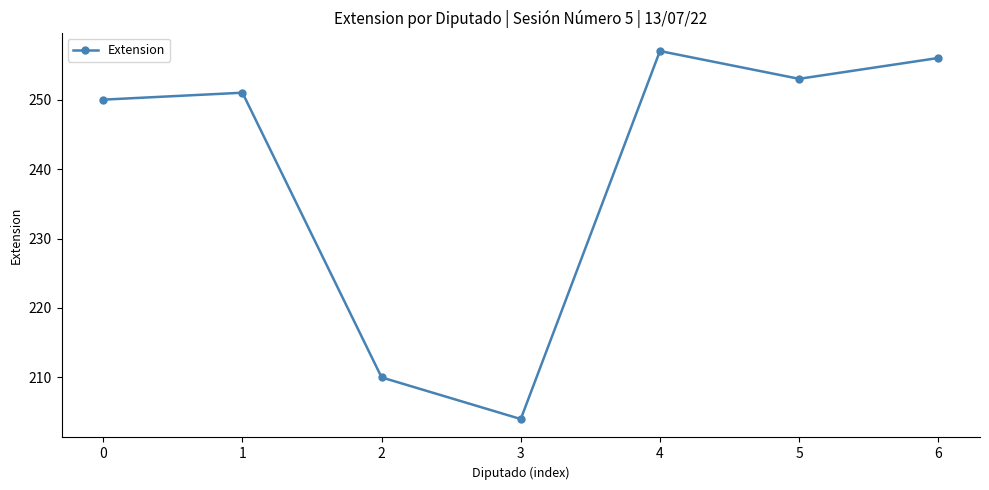

What is the change in value from 4 to 5?

-4